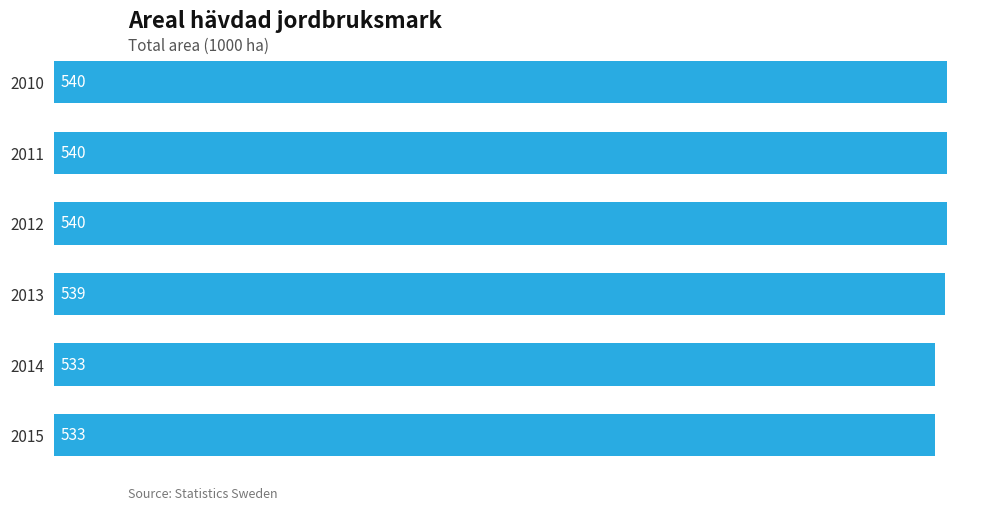

What is the change in value from 2013 to 2015?

-6